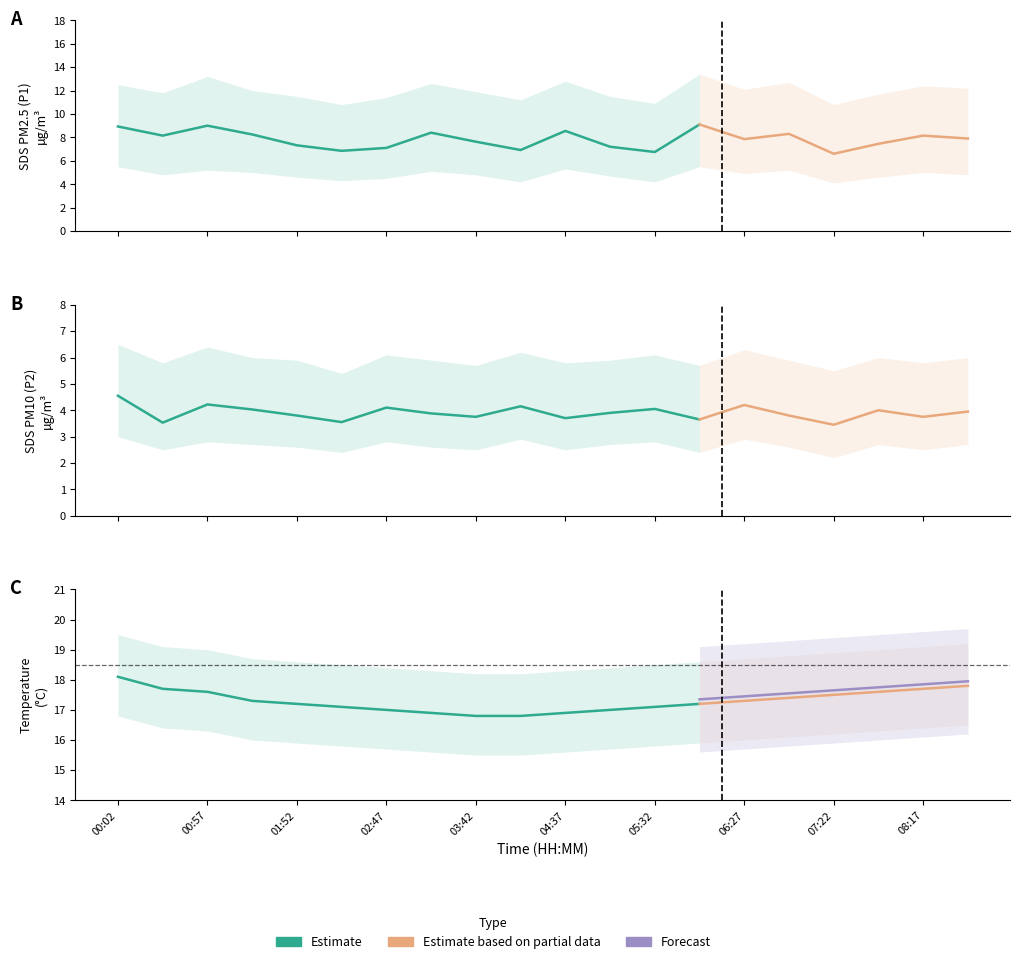

What is the smallest value displayed?

3.5